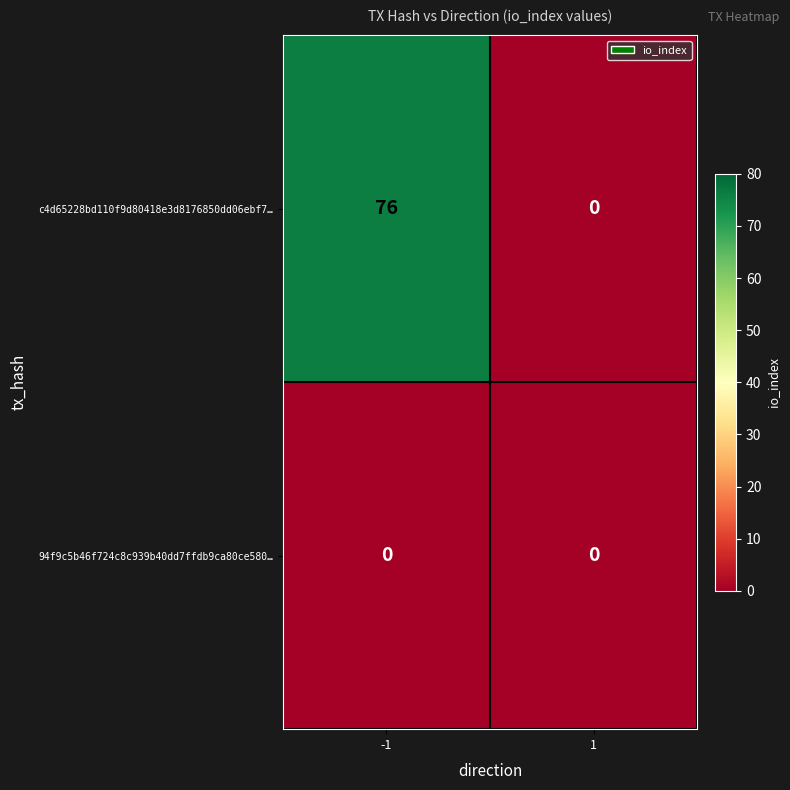

Reading right to left, extract all data points from this chart.

c4d65228bd110f9d80418e3d8176850dd06ebf7…: 1=0	-1=76
94f9c5b46f724c8c939b40dd7ffdb9ca80ce580…: 1=0	-1=0